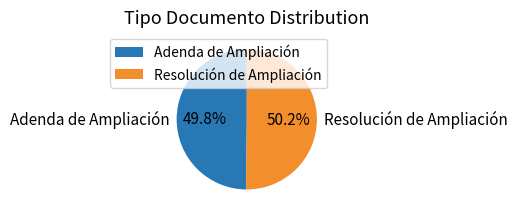

Is the sum of Resolución de Ampliación and Adenda de Ampliación greater than half?

Yes